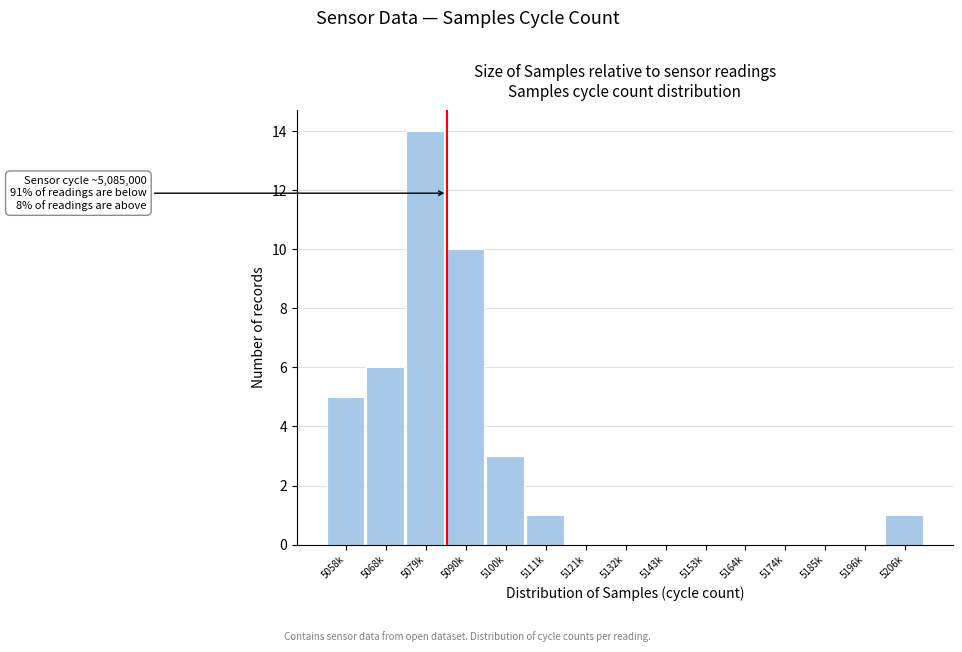

Reading left to right, extract all data points from this chart.

5058k=5	5068k=6	5079k=14	5090k=10	5100k=3	5111k=1	5121k=0	5132k=0	5143k=0	5153k=0	5164k=0	5174k=0	5185k=0	5196k=0	5206k=1